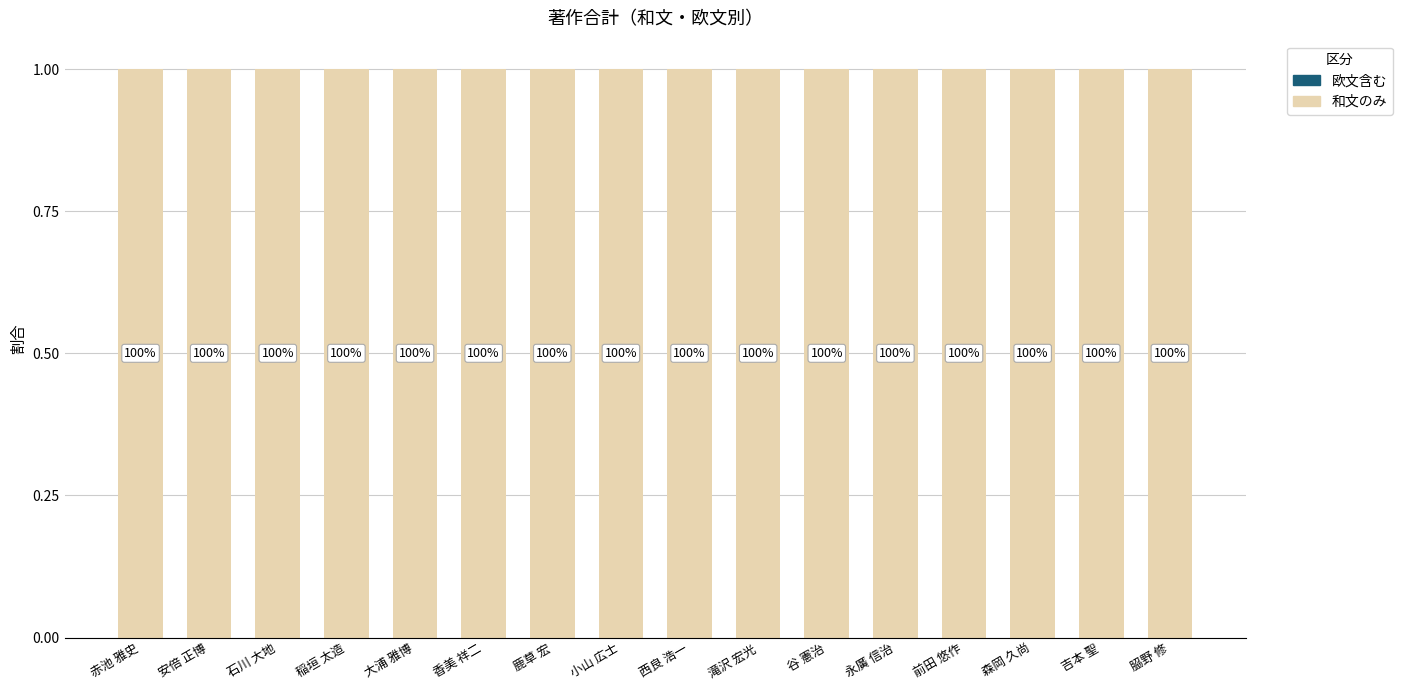

Does the chart contain any negative values?

No